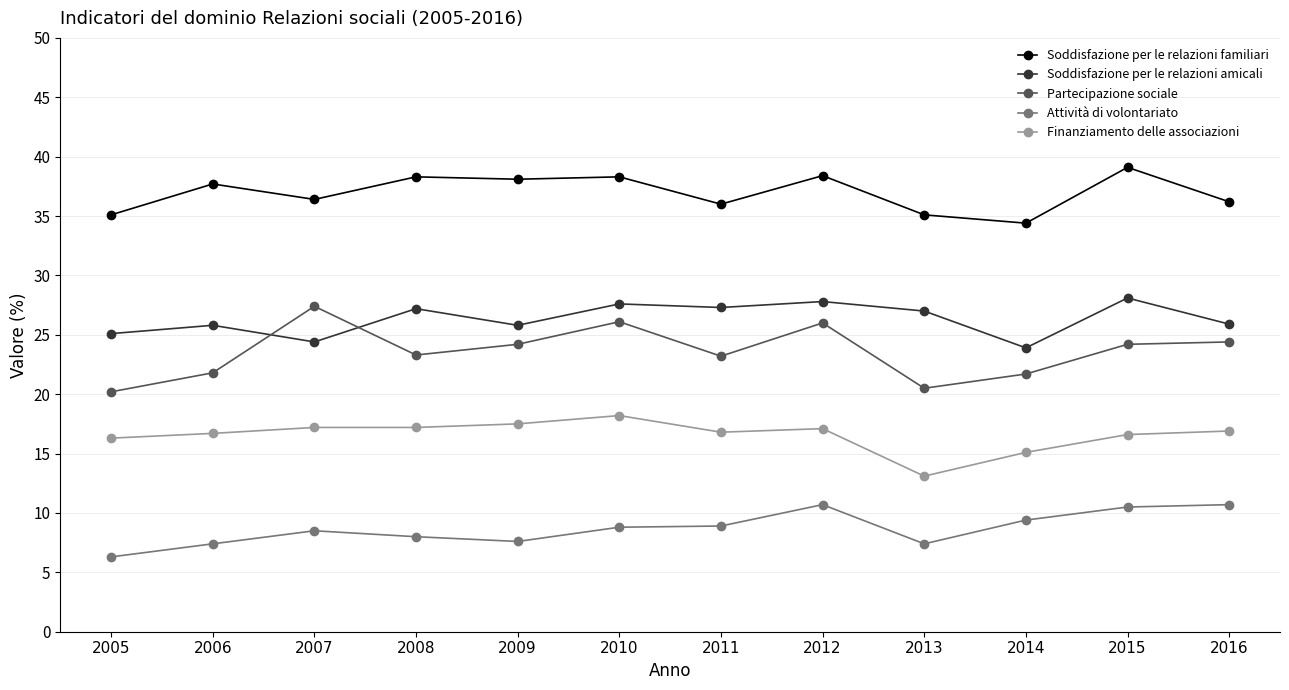

Count the number of categories in the chart.

12